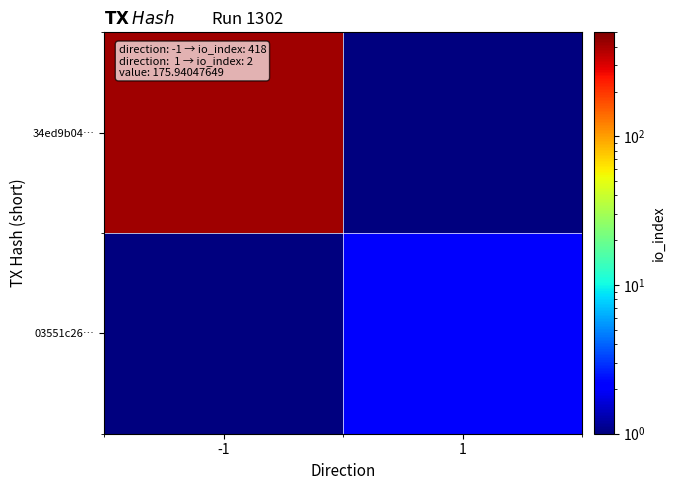

Rank the series by their average value, from highest to lowest.

34ed9b04…, 03551c26…